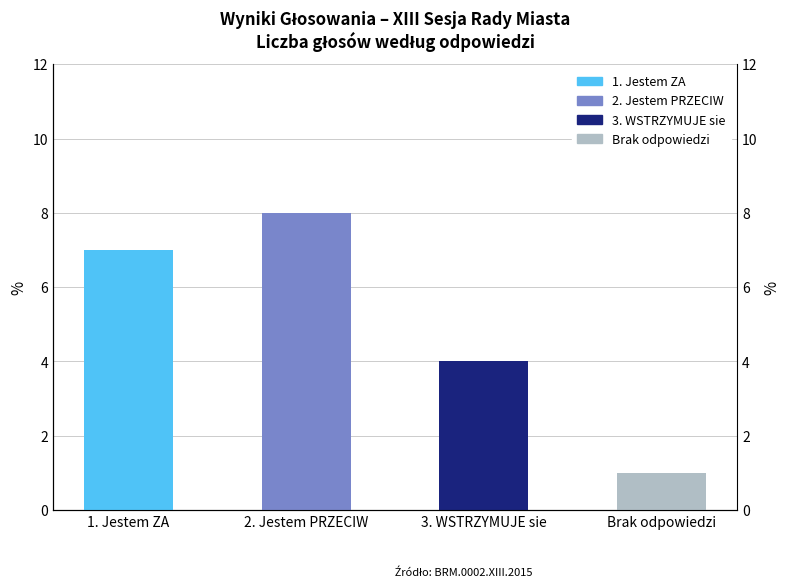

Is it true that the value at Brak odpowiedzi is 1?

True